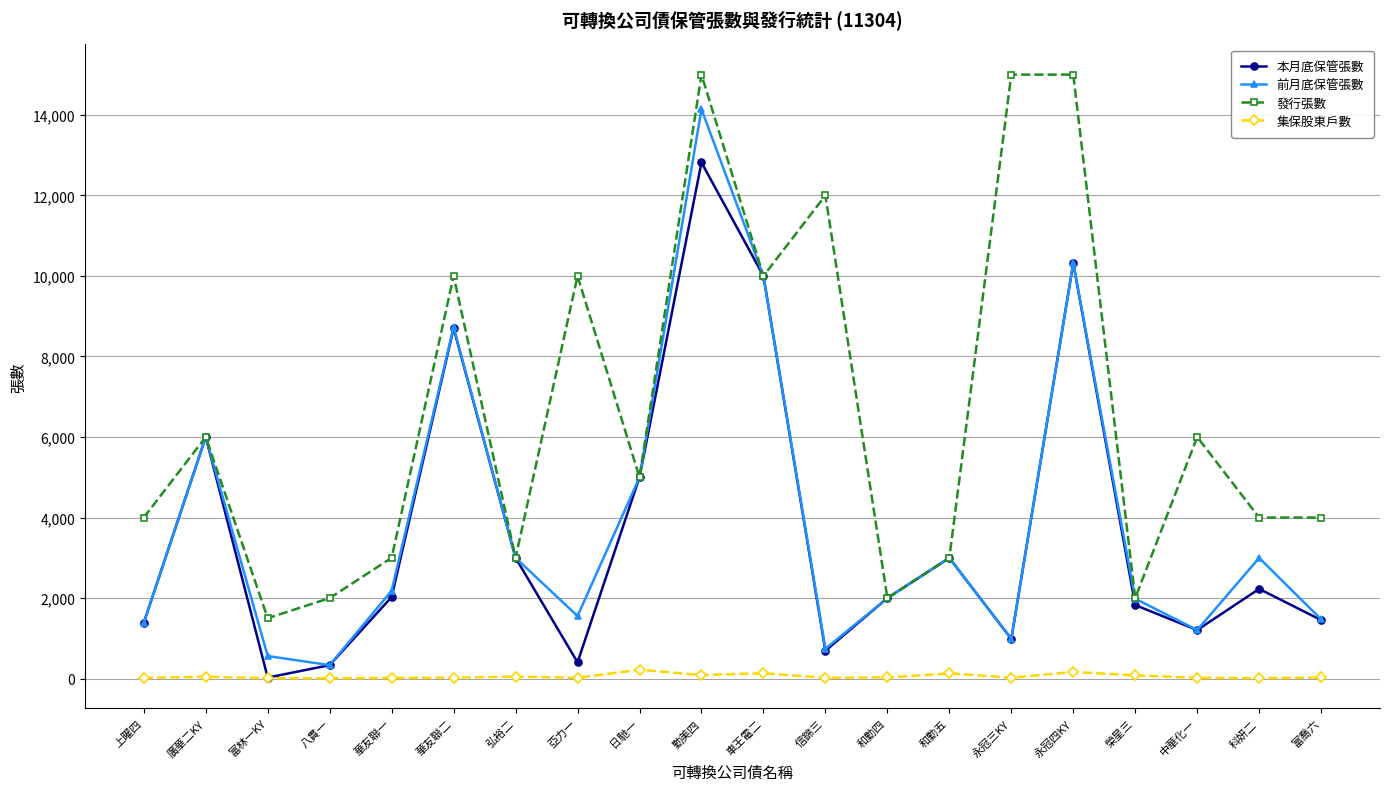

Rank the series by their maximum value, from highest to lowest.

發行張數, 前月底保管張數, 本月底保管張數, 集保股東戶數